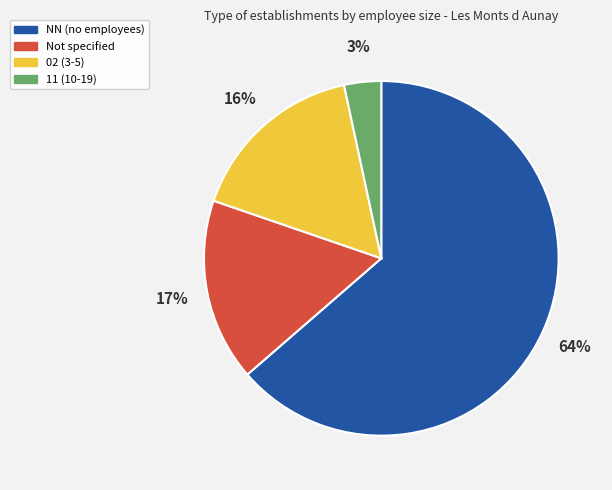

Which slice is the largest?

NN (no employees)